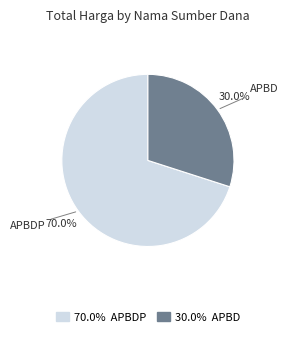

Is there any slice that represents more than half of the pie?

Yes